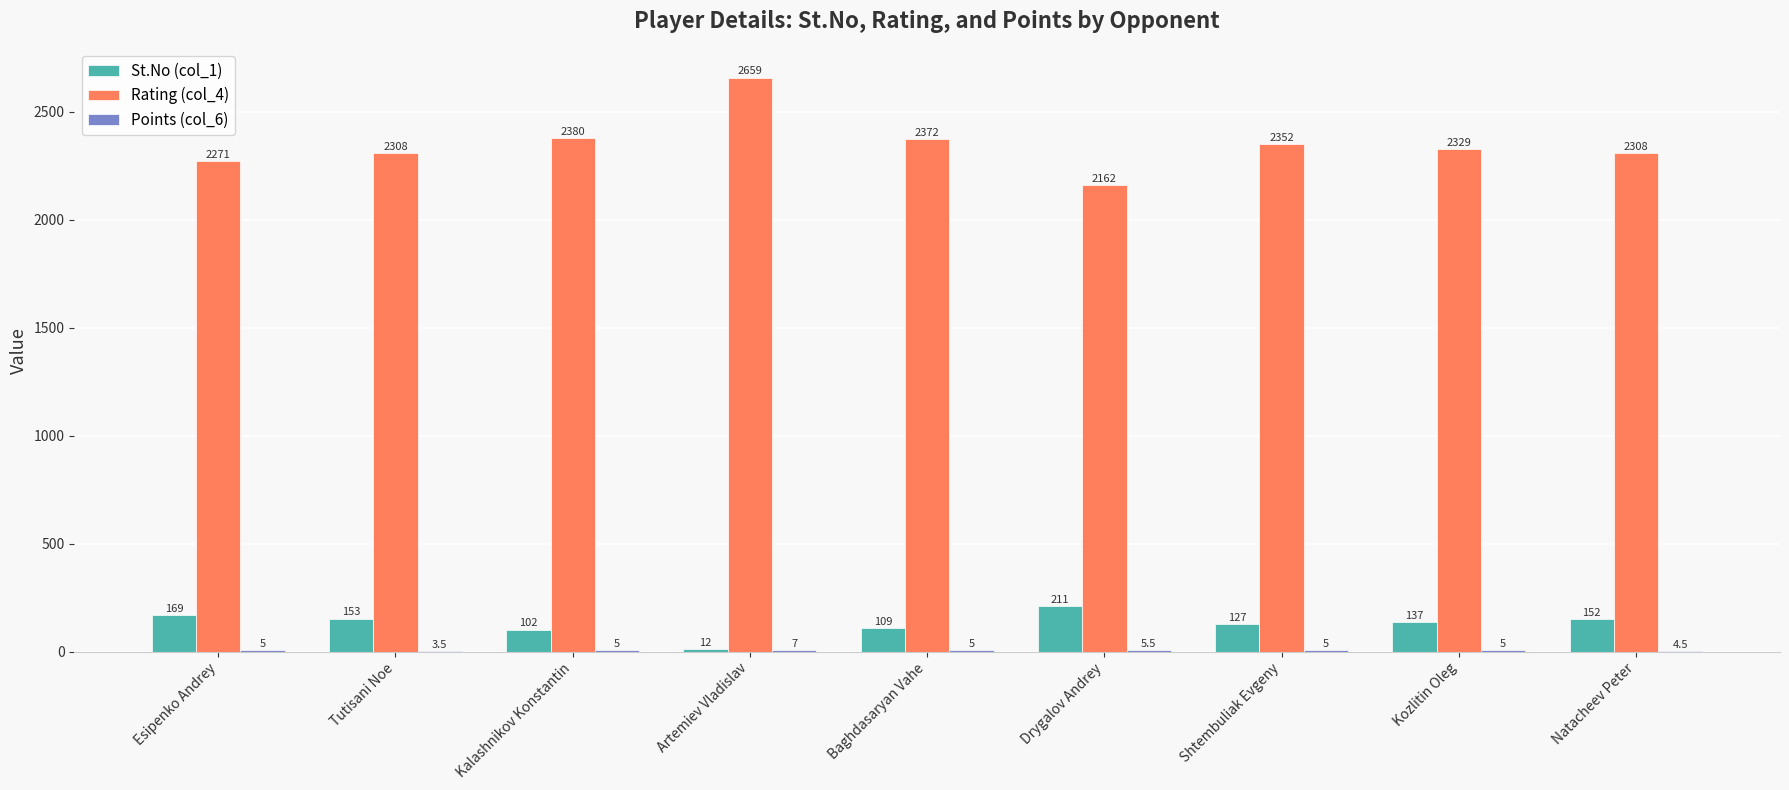

Where is St.No (col_1) nearest to the value 111?

Baghdasaryan Vahe